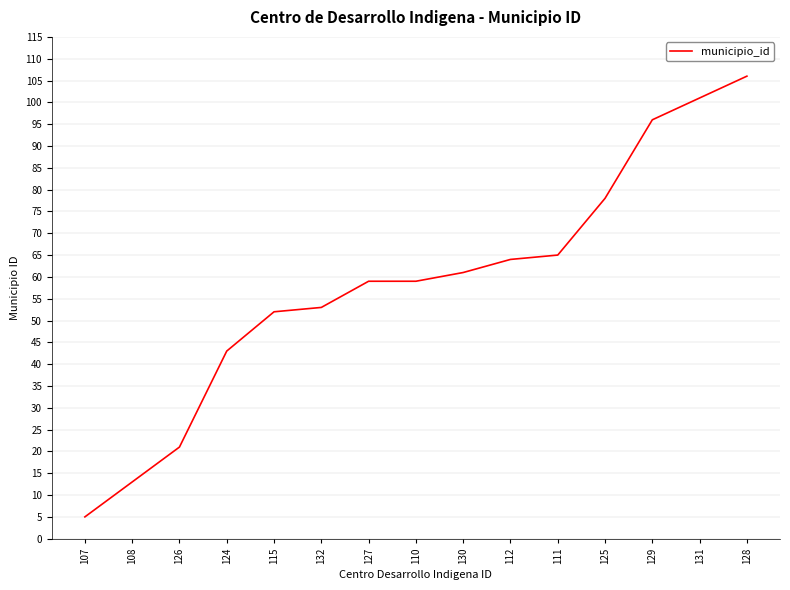

Which has a higher value, 132 or 125?

125